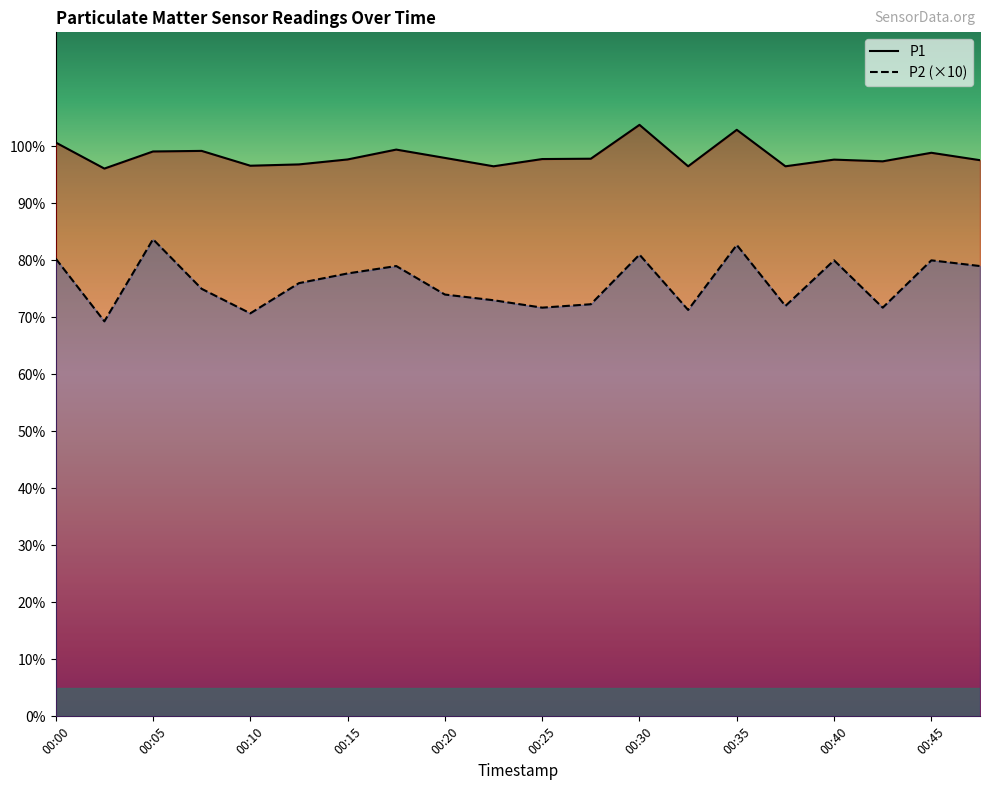

Is the value of P2 at 00:42 greater than the value of P1 at 00:32?

No